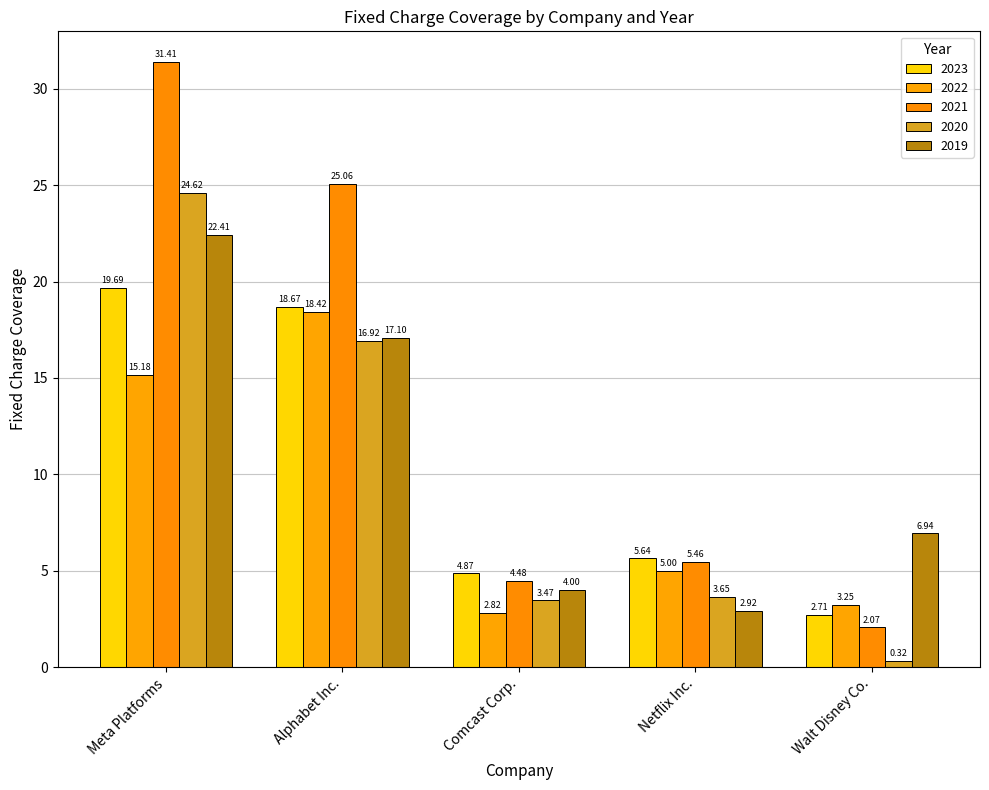

The 2022 series shows 1.6 at Walt Disney Co.. True or false?

False